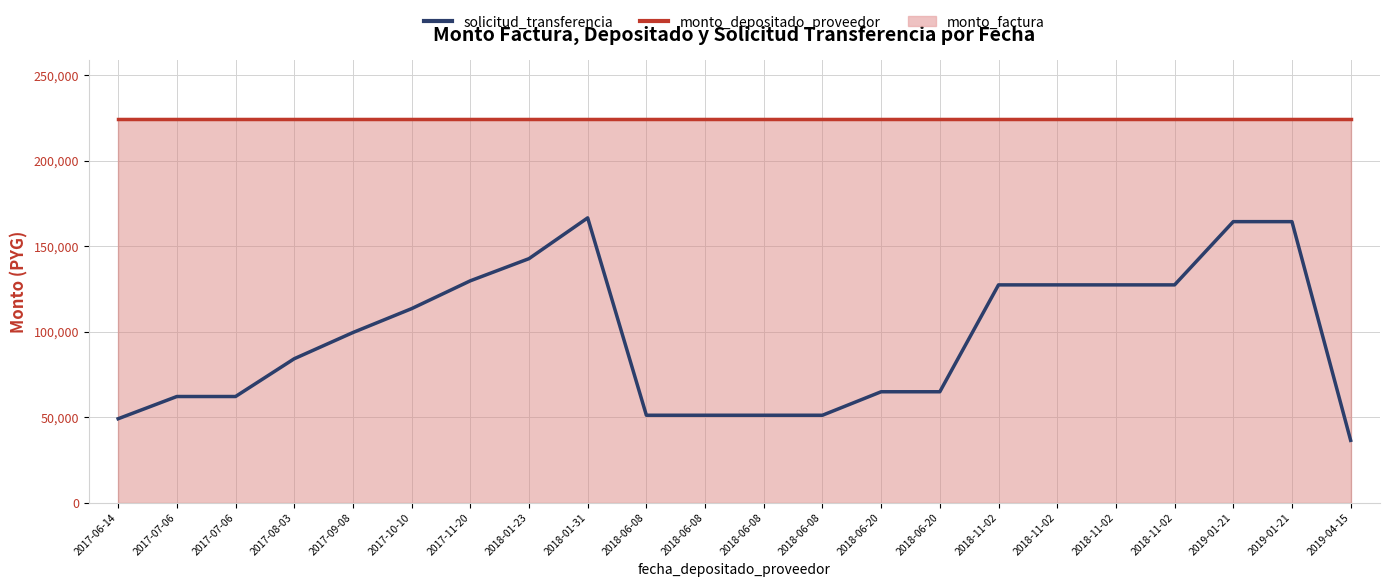

What is the label of the 10th point from the left?

2018-06-08